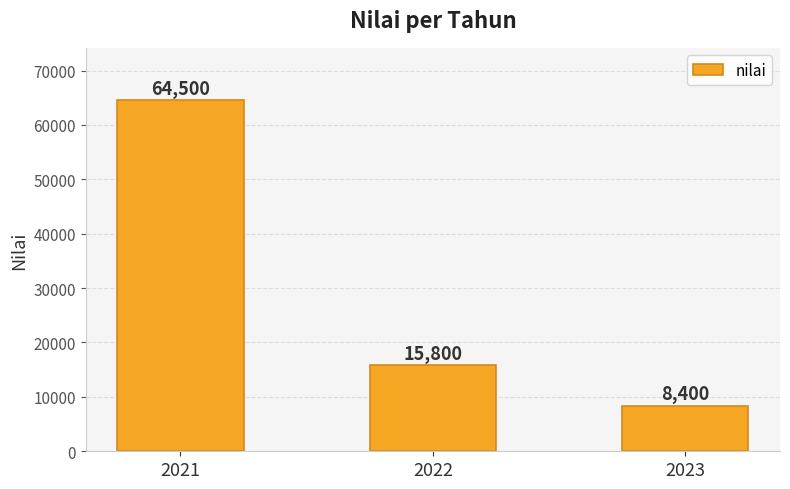

List the labels in order of value, largest first.

2021, 2022, 2023